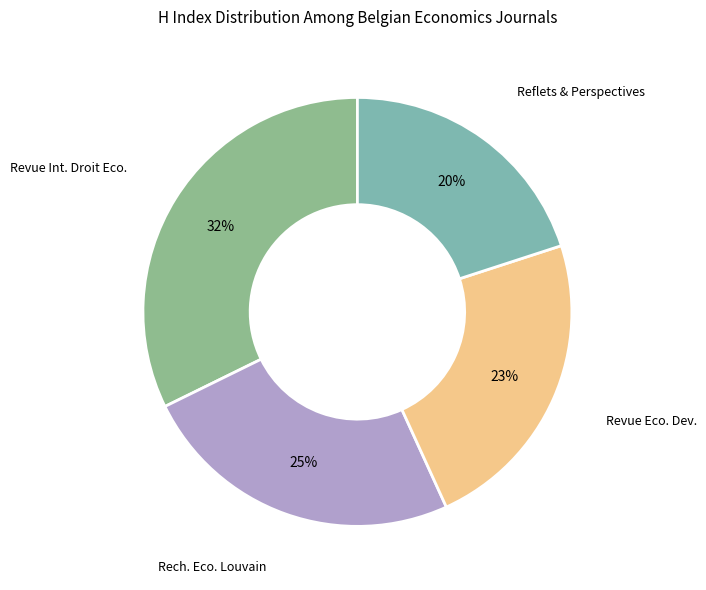

How many slices are in this pie chart?

4